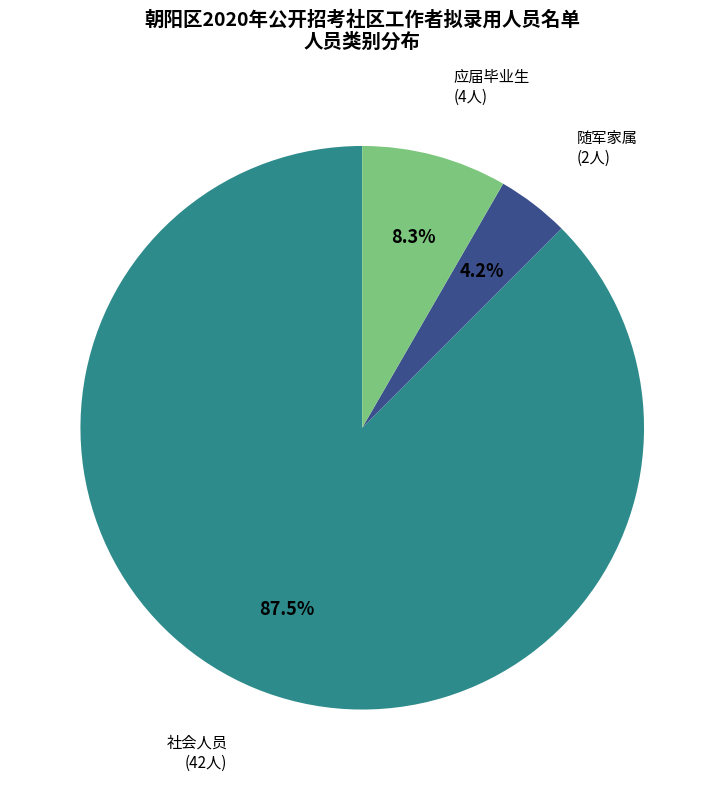

Does 随军家属 represent more than half of the total?

No